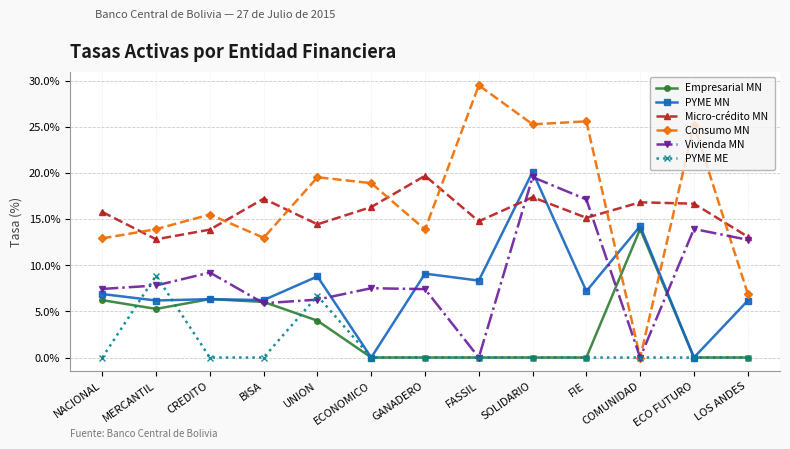

At which category is the sum across all series the highest?

SOLIDARIO